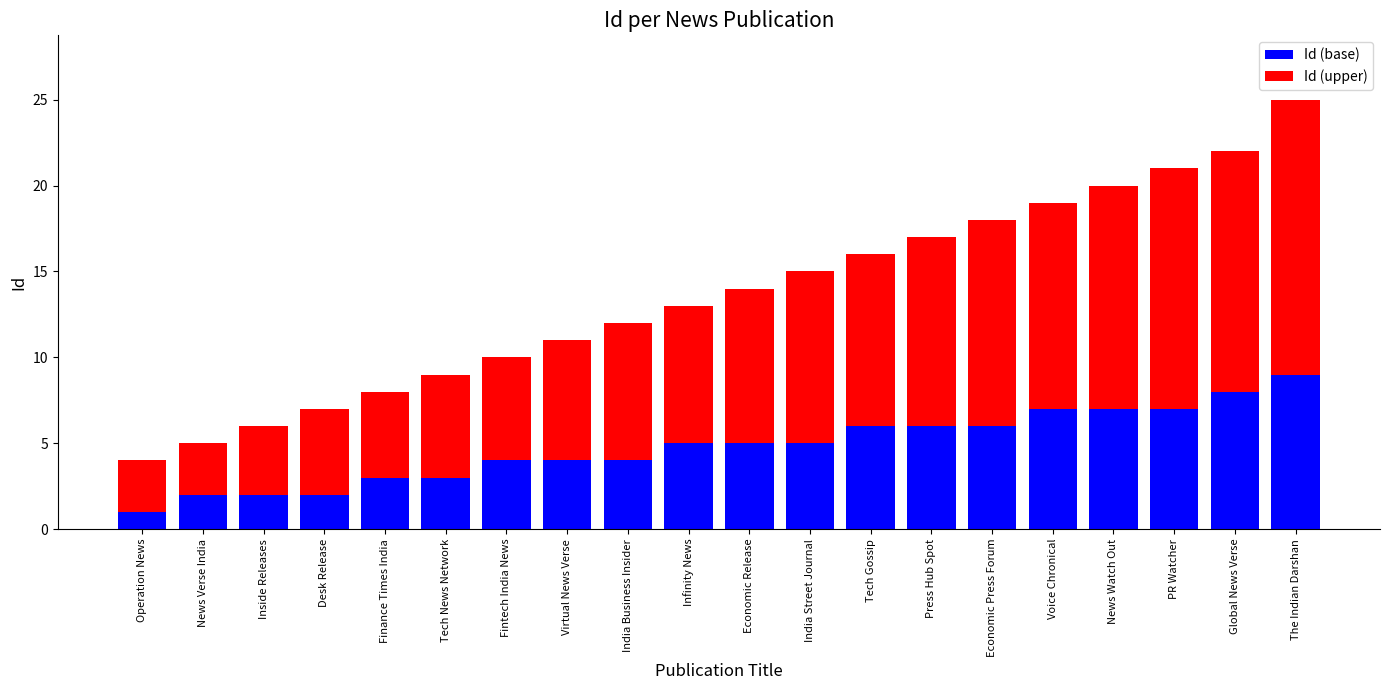

What is the highest value of the Id (base) series?

9